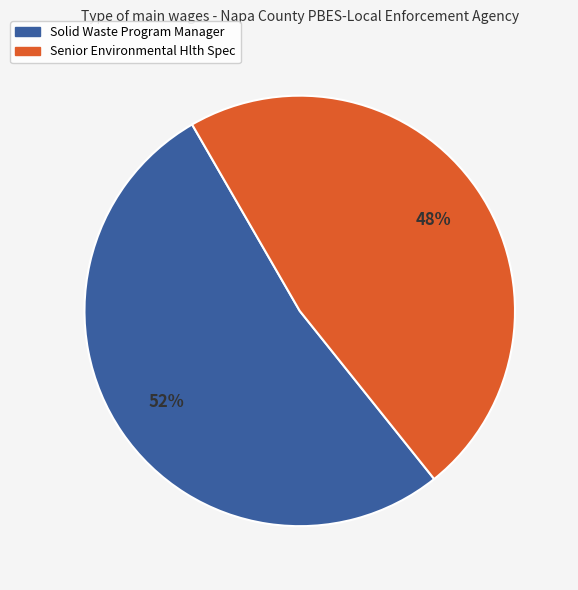

To the nearest percent, what portion does Solid Waste Program Manager represent?

52%